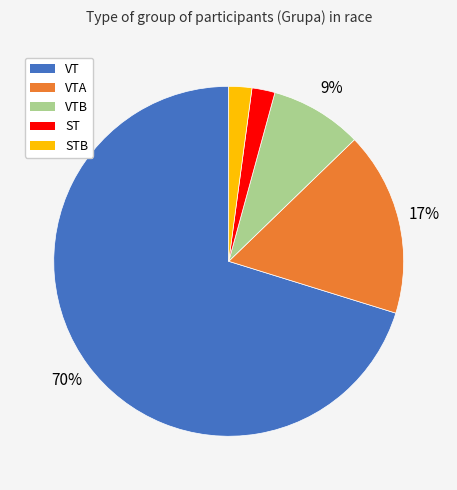

To the nearest percent, what is the average slice percentage?

20%